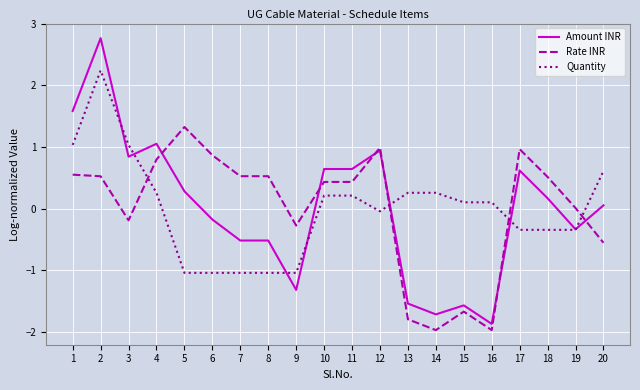

How many distinct data groups are displayed?

3